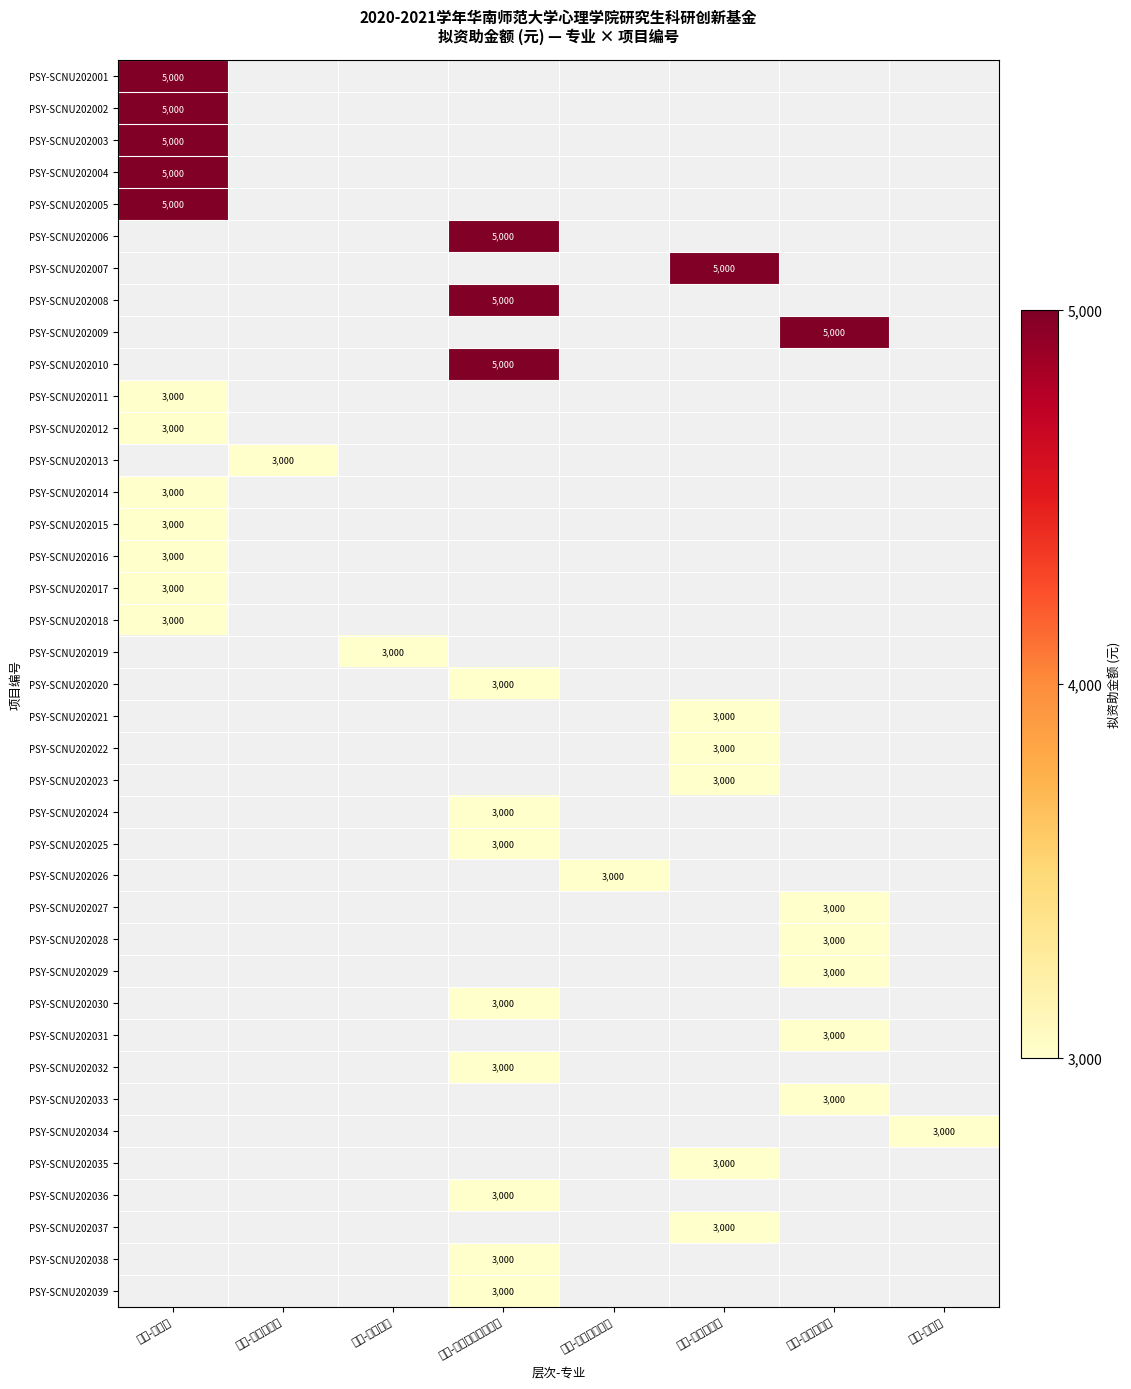

Between 硕士-心理学 and 硕士-应用心理学, which is larger?

硕士-应用心理学